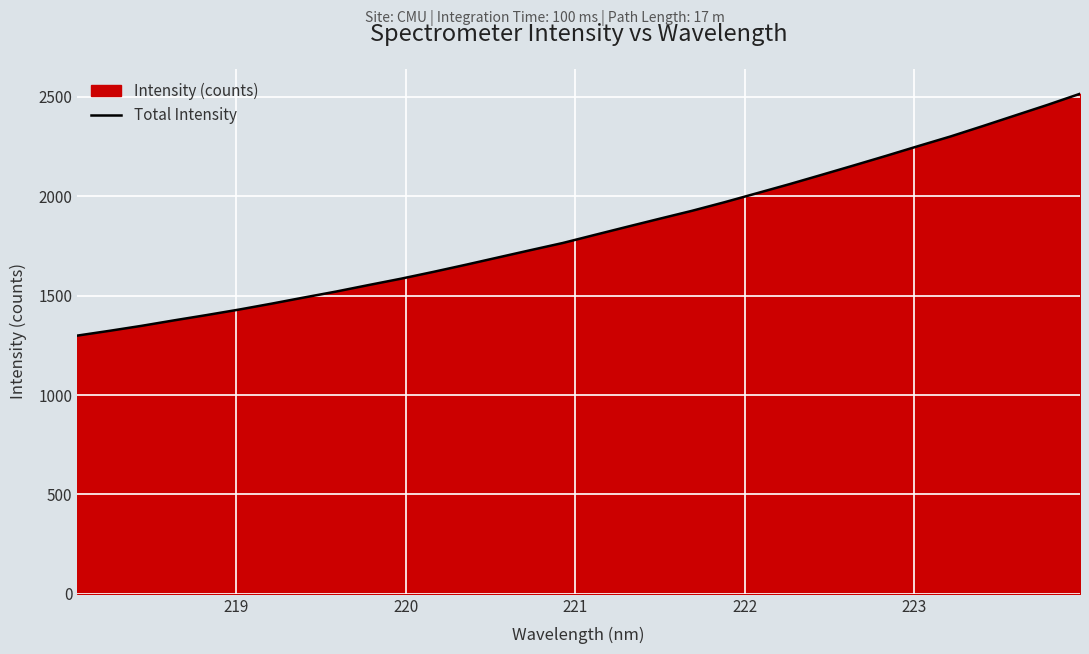

True or false: there are more than 0 points higher than both neighbors.

False